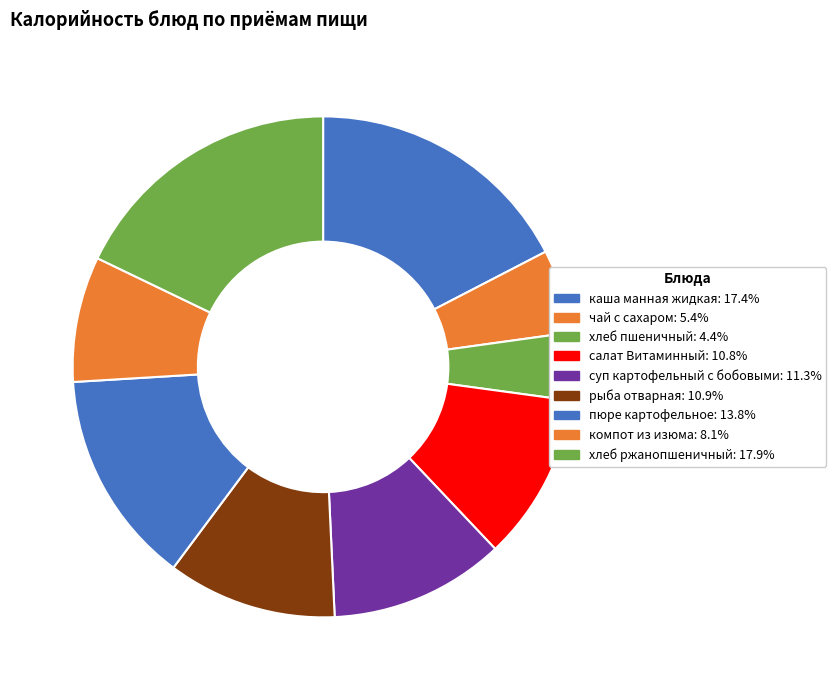

Rank the categories by value from lowest to highest.

хлеб пшеничный, чай с сахаром, компот из изюма, салат Витаминный, рыба отварная, суп картофельный с бобовыми, пюре картофельное, каша манная жидкая, хлеб ржанопшеничный